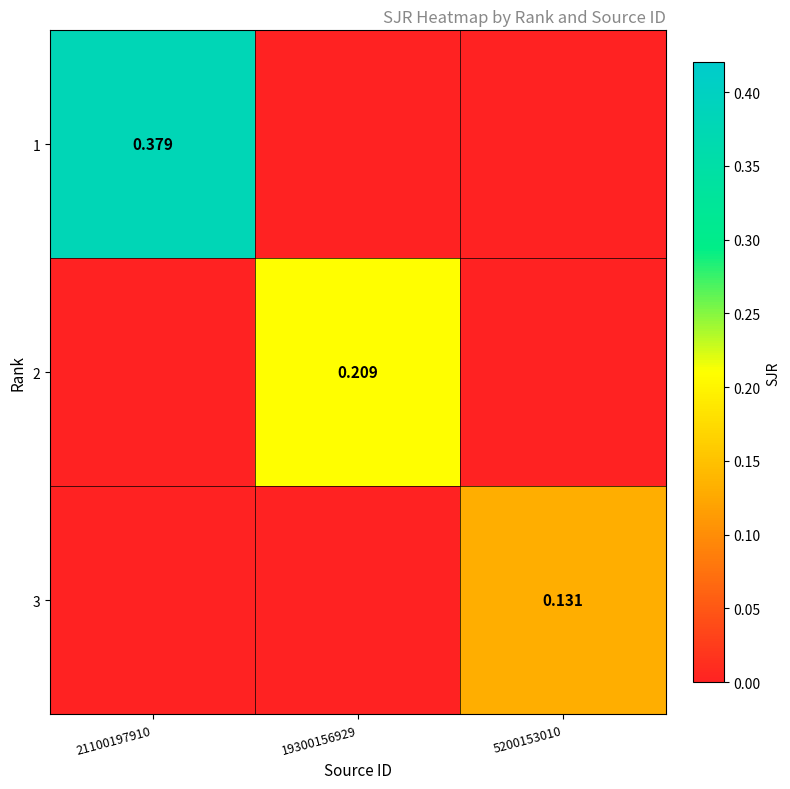

List the labels in order of 3 value, largest first.

5200153010, 21100197910, 19300156929